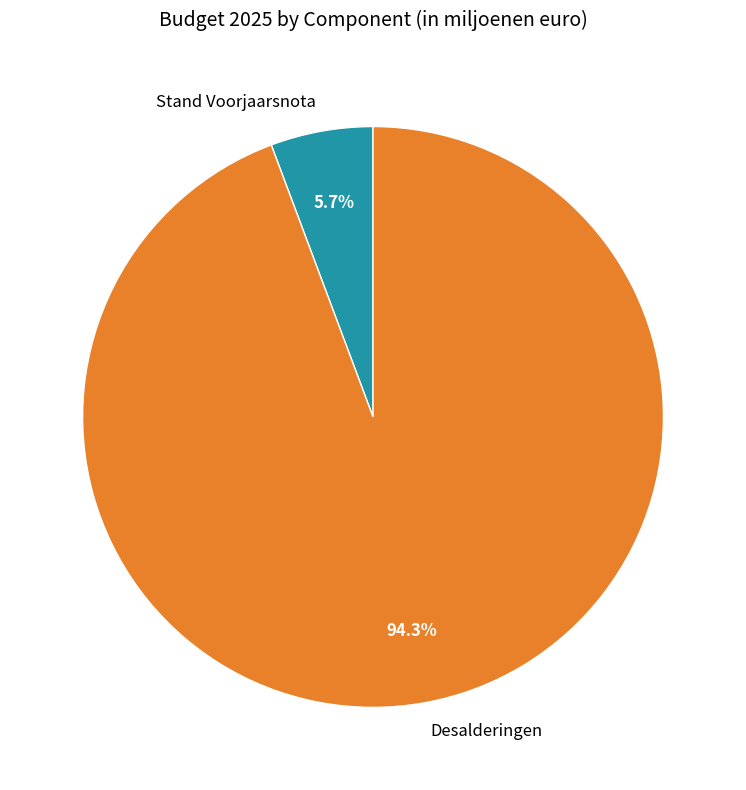

Between Desalderingen and Stand Voorjaarsnota, which is larger?

Desalderingen